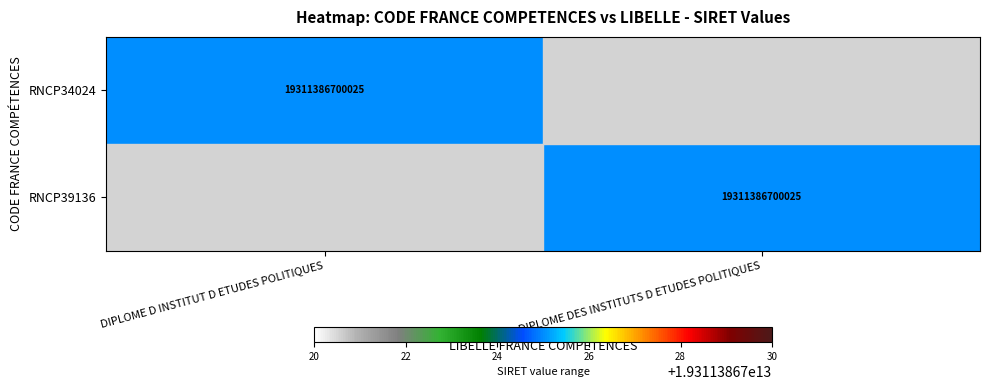

True or false: RNCP39136 has a value of 19311386700025 at DIPLOME DES INSTITUTS D ETUDES POLITIQUES.

True